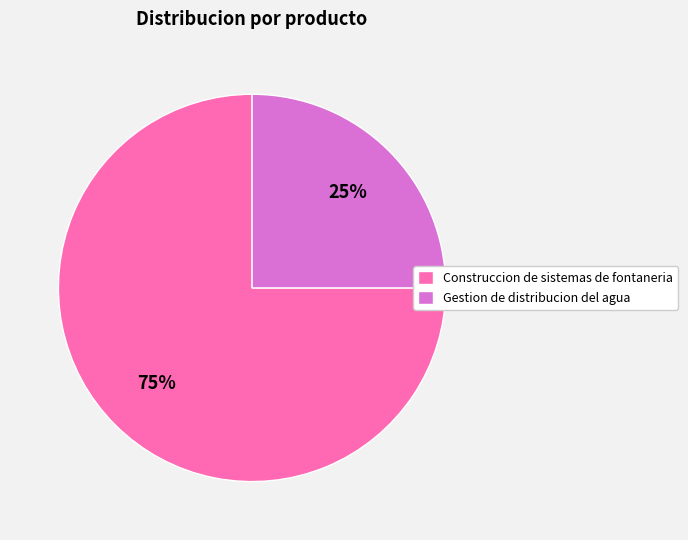

Which slice represents more than half of the pie?

Construccion de sistemas de fontaneria